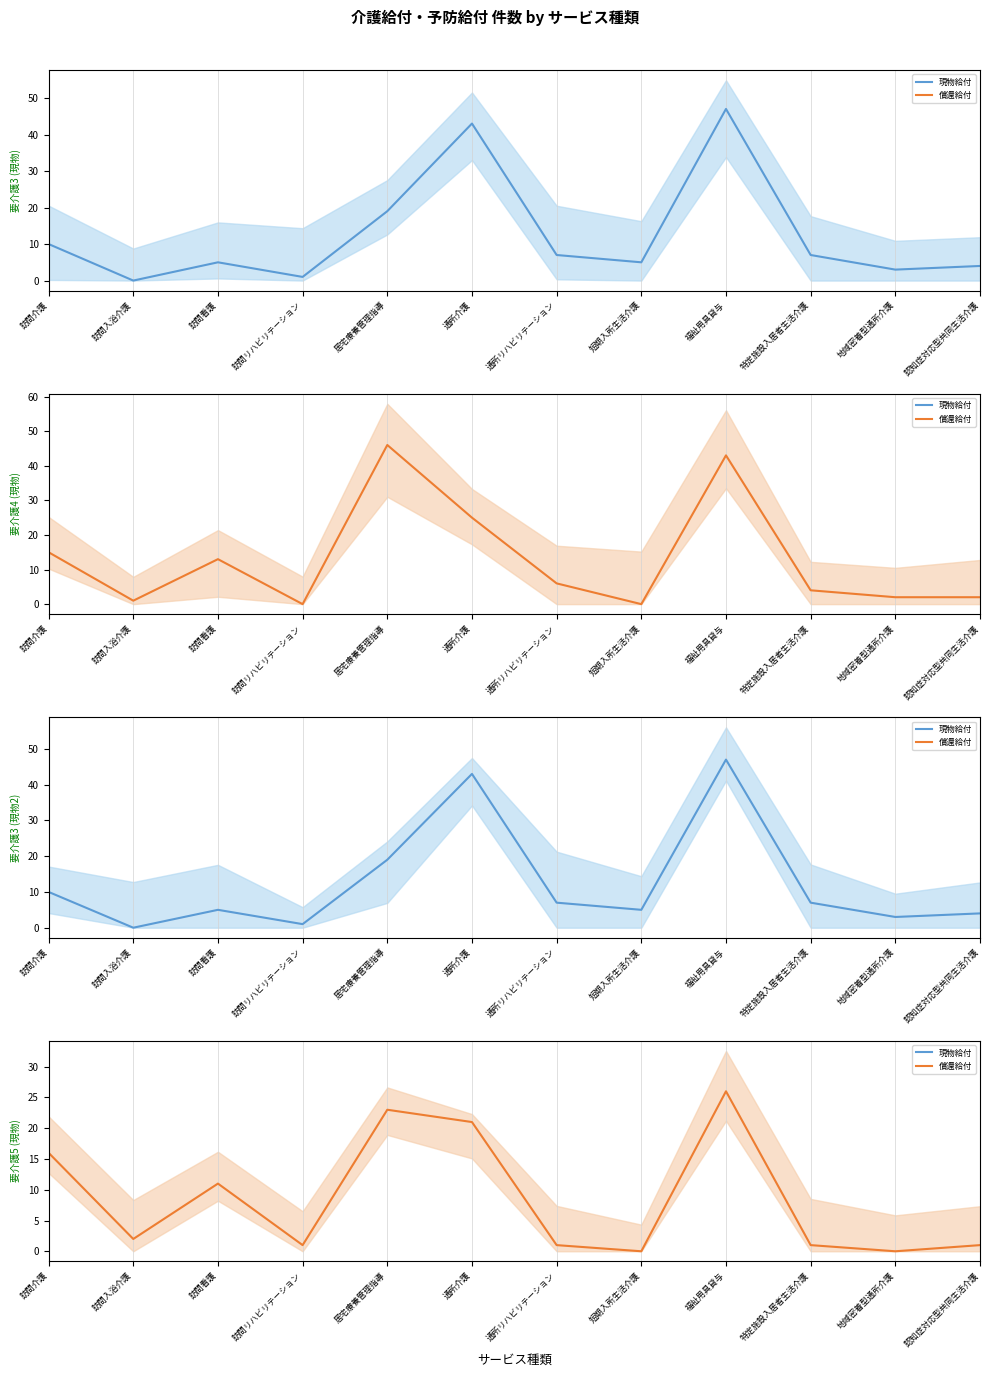

At which label is 要介護3 (現物) closest to 23?

居宅療養管理指導